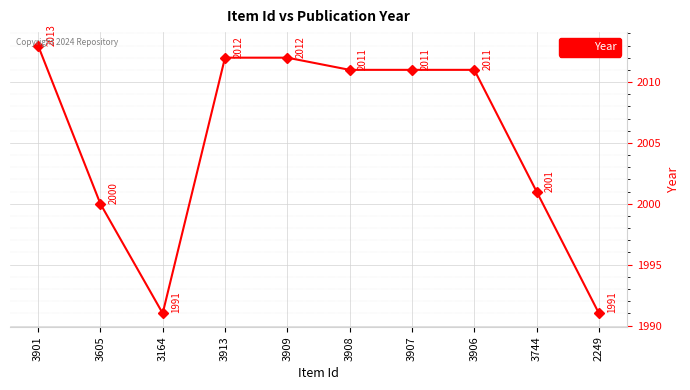

What is the average value?

2005